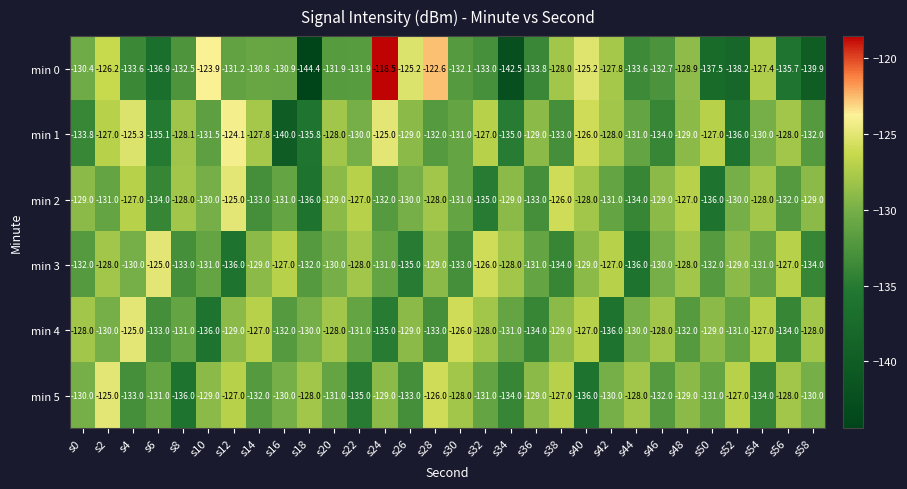

What is the maximum value for min 0?

-118.5